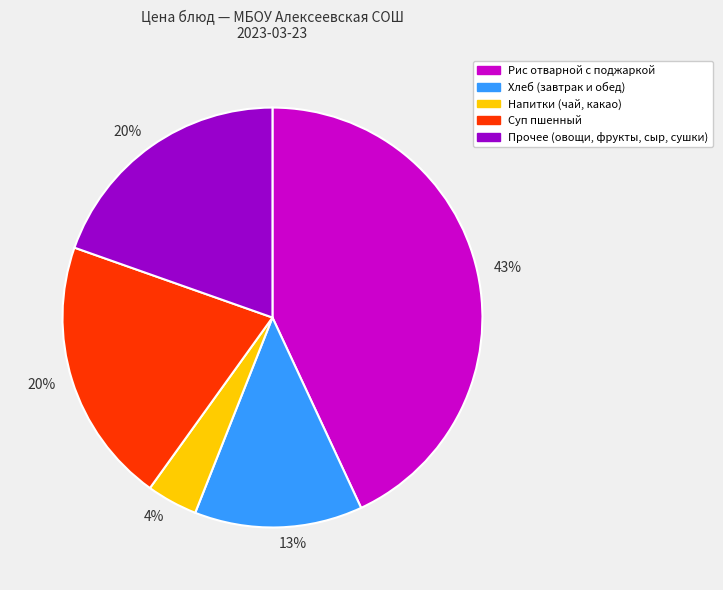

To the nearest percent, what is the average slice percentage?

20%